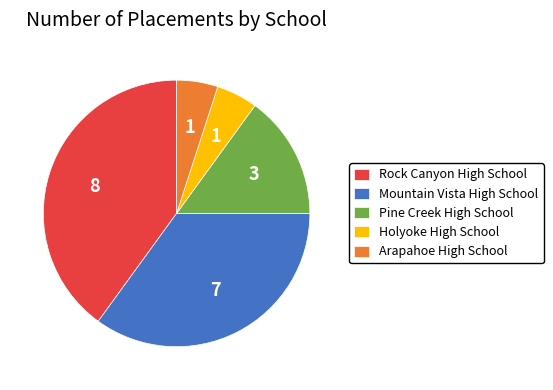

Does any single category account for the majority?

No